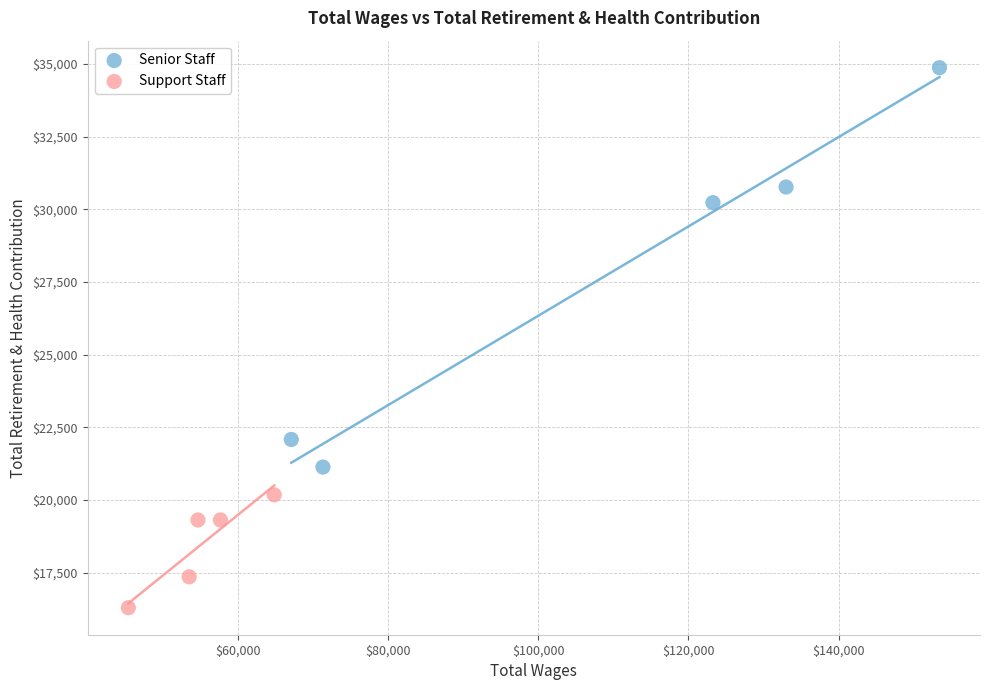

Which series contains the highest Y value?

Senior Staff